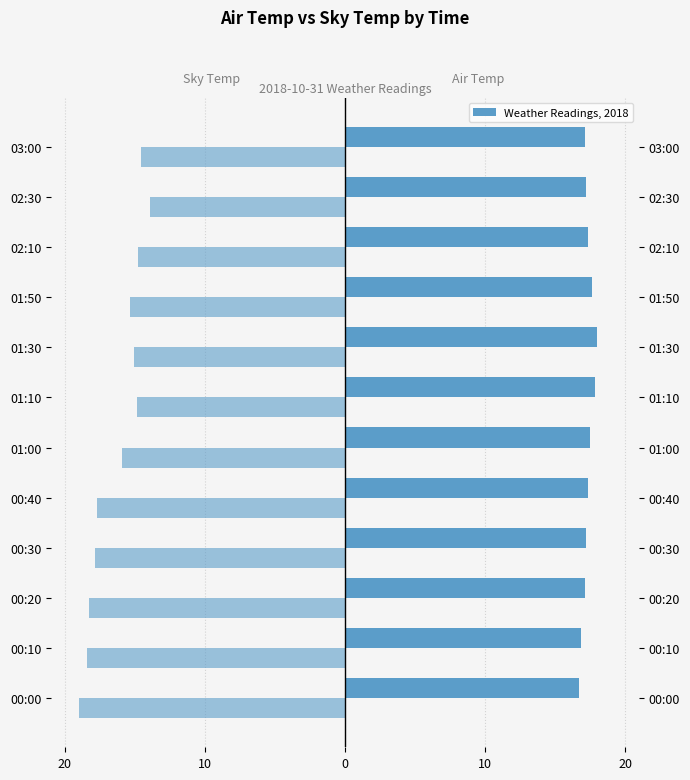

What is the label of the 2nd bar from the right?

02:30